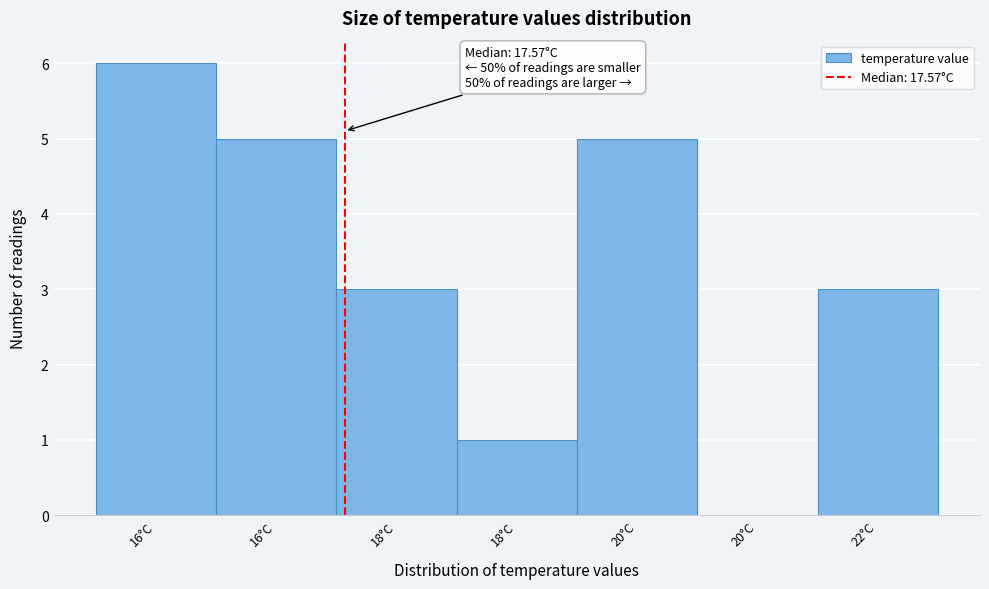

How many positive values are there?

6